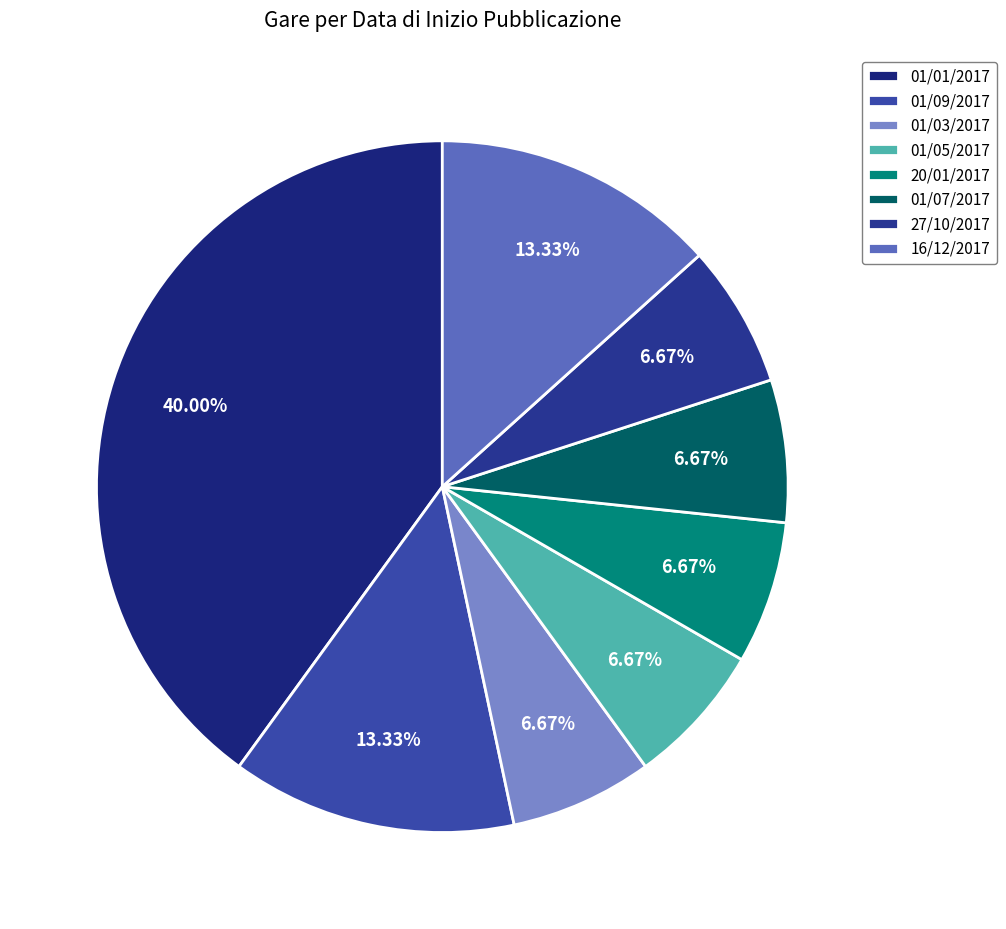

Is it true that 20/01/2017 is 1% of the pie?

False